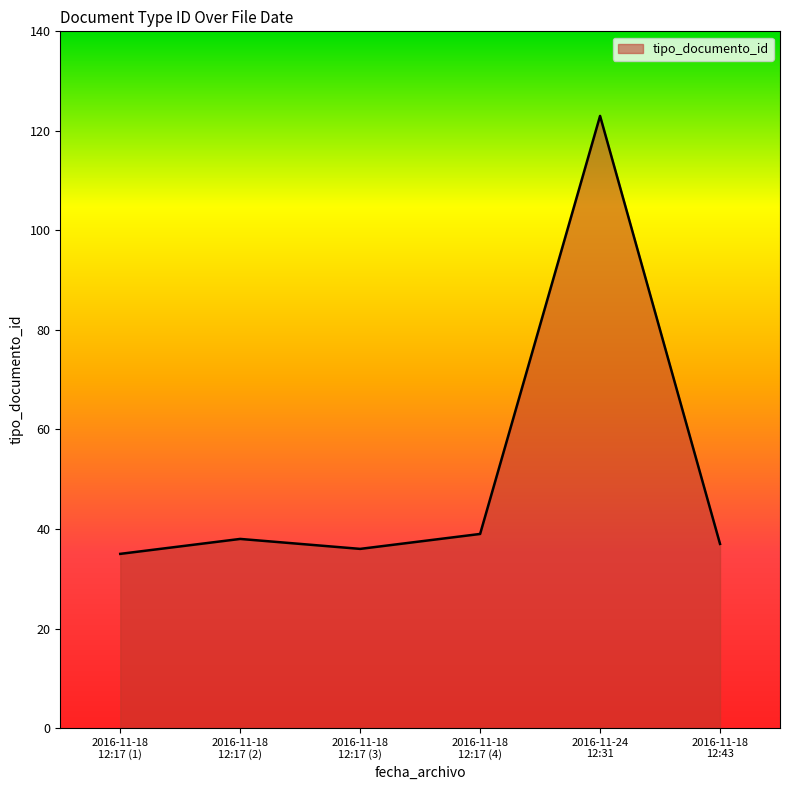

How many interior local valleys (lower than both neighbors) does the data have?

1